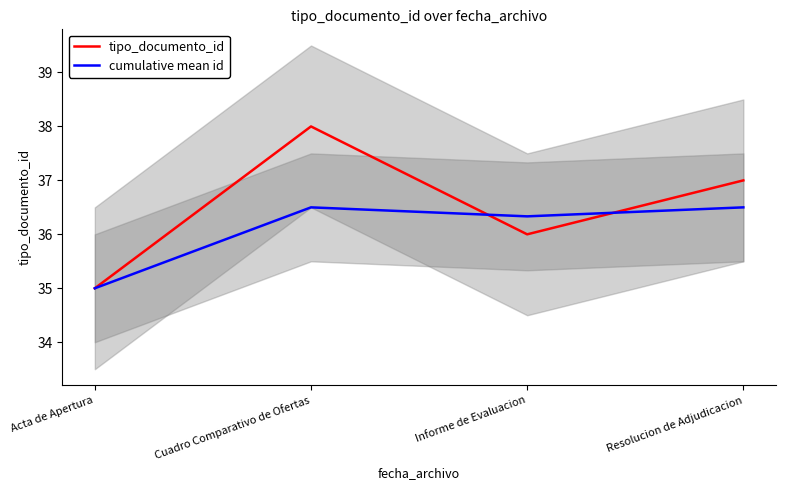

How many distinct data groups are displayed?

2